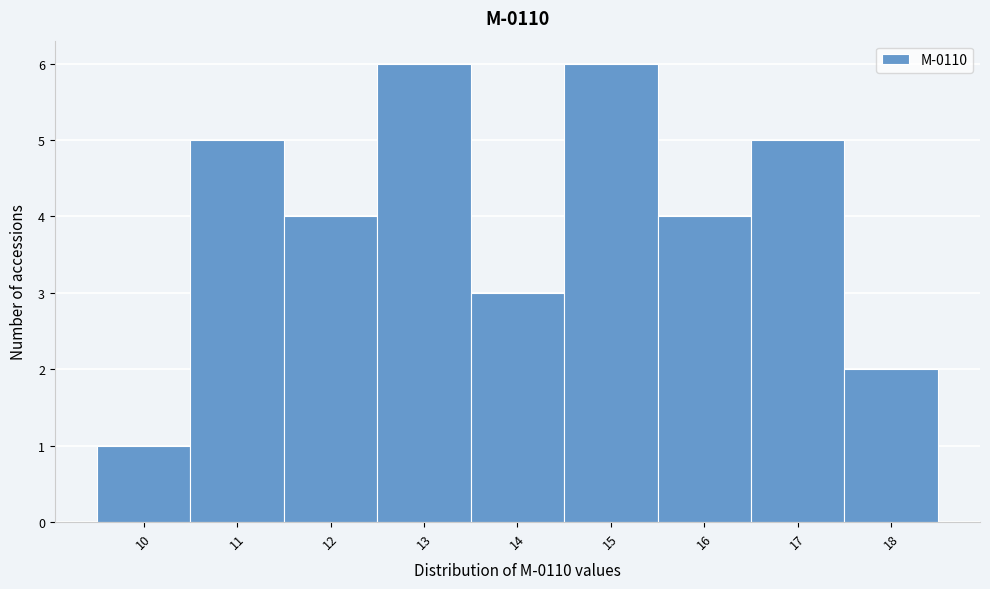

Reading left to right, list every bar in this chart as the range it spans on the x-axis followed by its height. The values are not printed on the chart, so give them approximately, as read against the axis.

9.5 to 10.5: 1
10.5 to 11.5: 5
11.5 to 12.5: 4
12.5 to 13.5: 6
13.5 to 14.5: 3
14.5 to 15.5: 6
15.5 to 16.5: 4
16.5 to 17.5: 5
17.5 to 18.5: 2